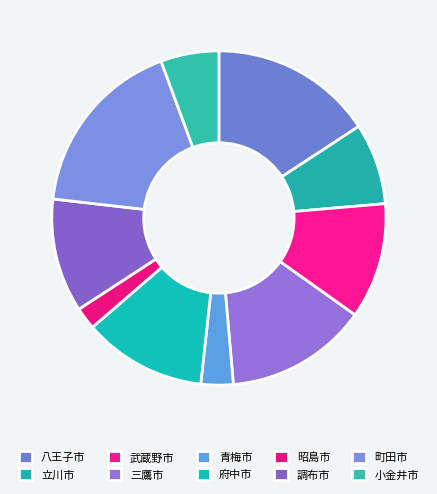

What percentage is NOT represented by 青梅市?

96.9%